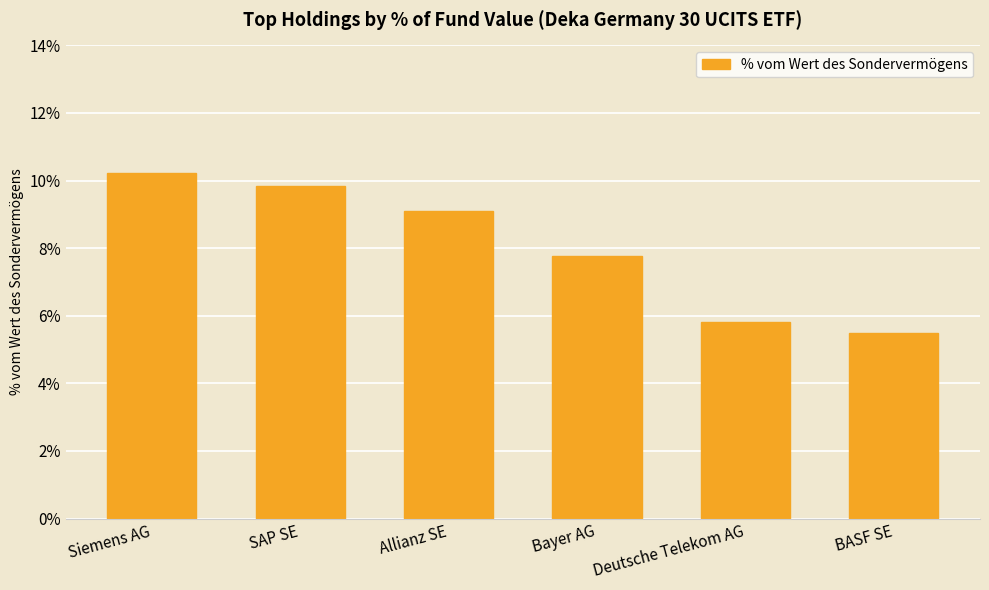

What position from the left is Siemens AG?

1